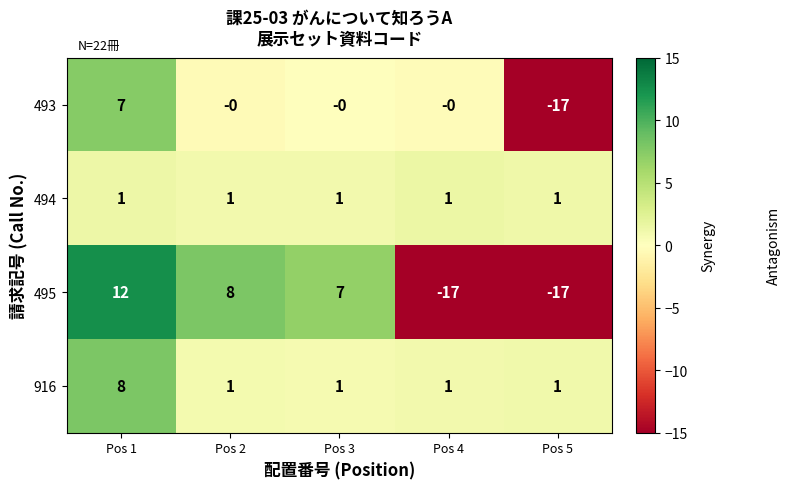

Reading right to left, transcribe all the data shown in this chart.

493: Pos 5=-17	Pos 4=0	Pos 3=0	Pos 2=0	Pos 1=7
494: Pos 5=1	Pos 4=1	Pos 3=1	Pos 2=1	Pos 1=1
495: Pos 5=-17	Pos 4=-17	Pos 3=7	Pos 2=8	Pos 1=12
916: Pos 5=1	Pos 4=1	Pos 3=1	Pos 2=1	Pos 1=8